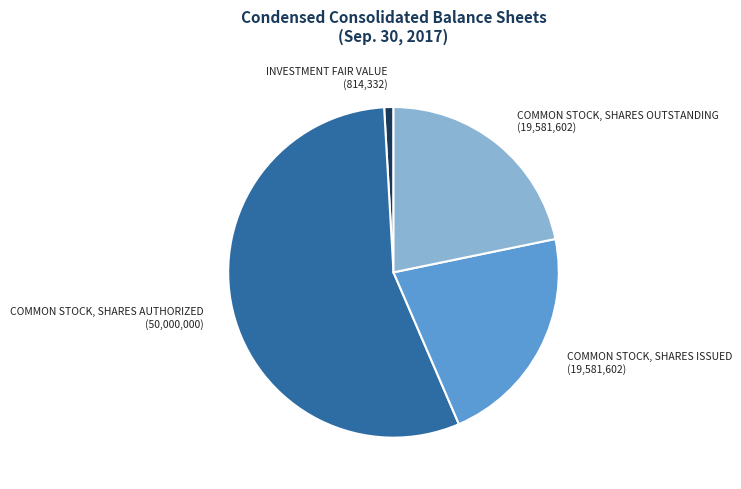

What is the smallest slice in the pie chart?

INVESTMENT FAIR VALUE (814,332)